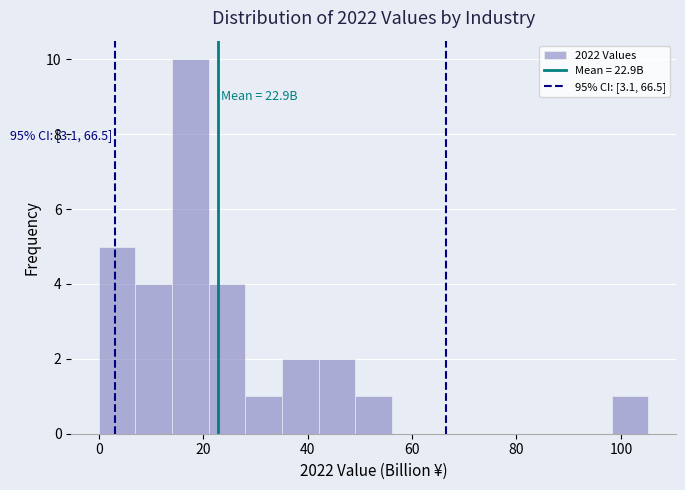

Around what value on the x-axis is the tallest bar? Give the approximate position of its centre, as read against the axis.

18